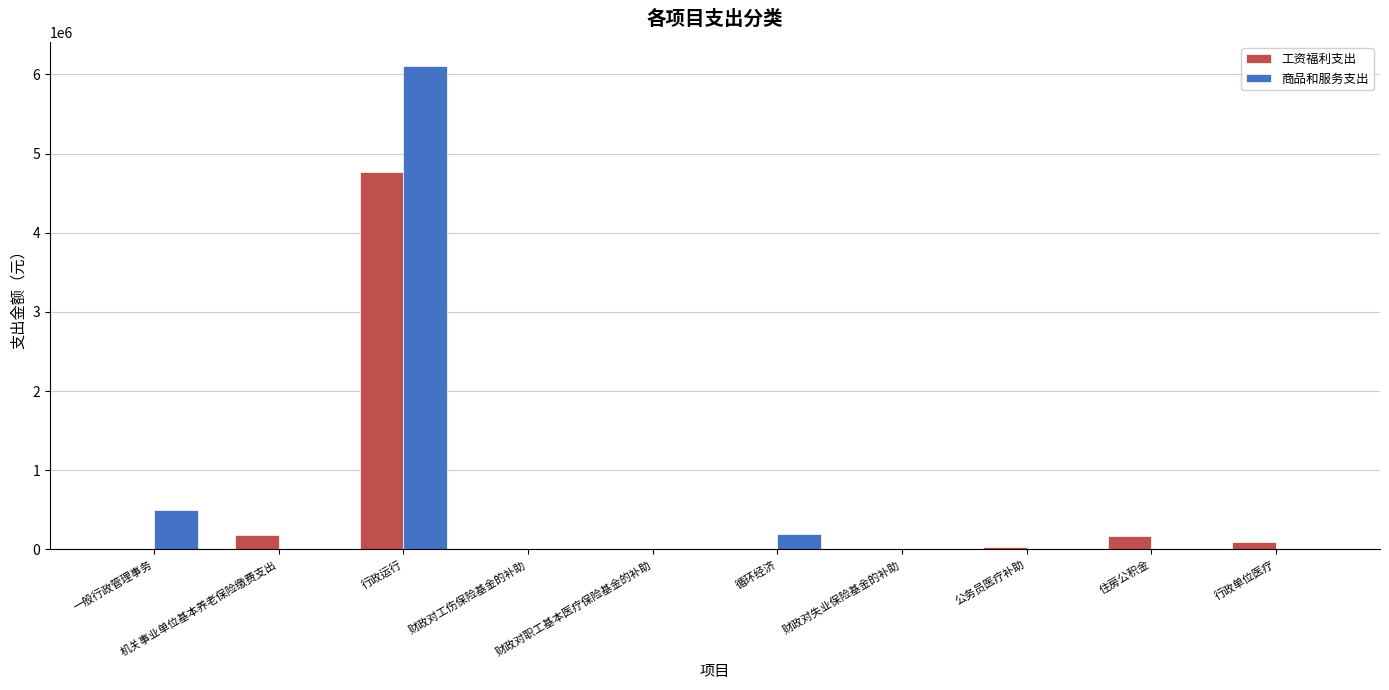

What is the total value across all series at 住房公积金?

172569.0